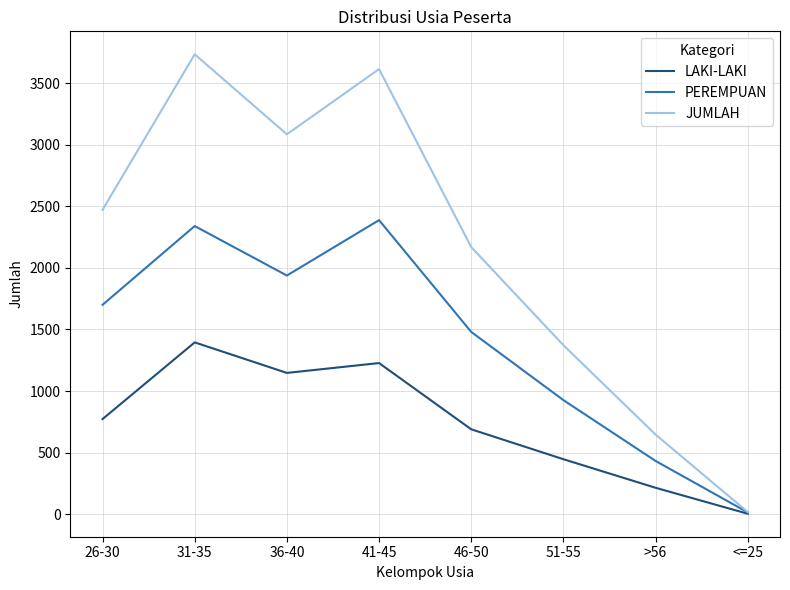

At which label does JUMLAH reach its minimum?

<=25